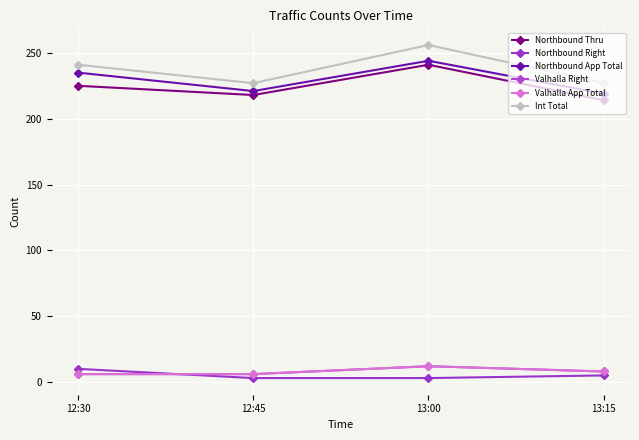

What is the spread (max minus min) of values at 13:00?

253